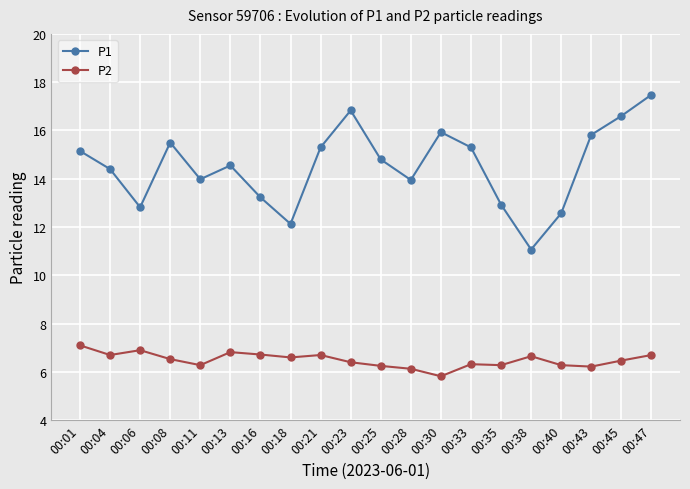

Rank the series by their maximum value, from highest to lowest.

P1, P2